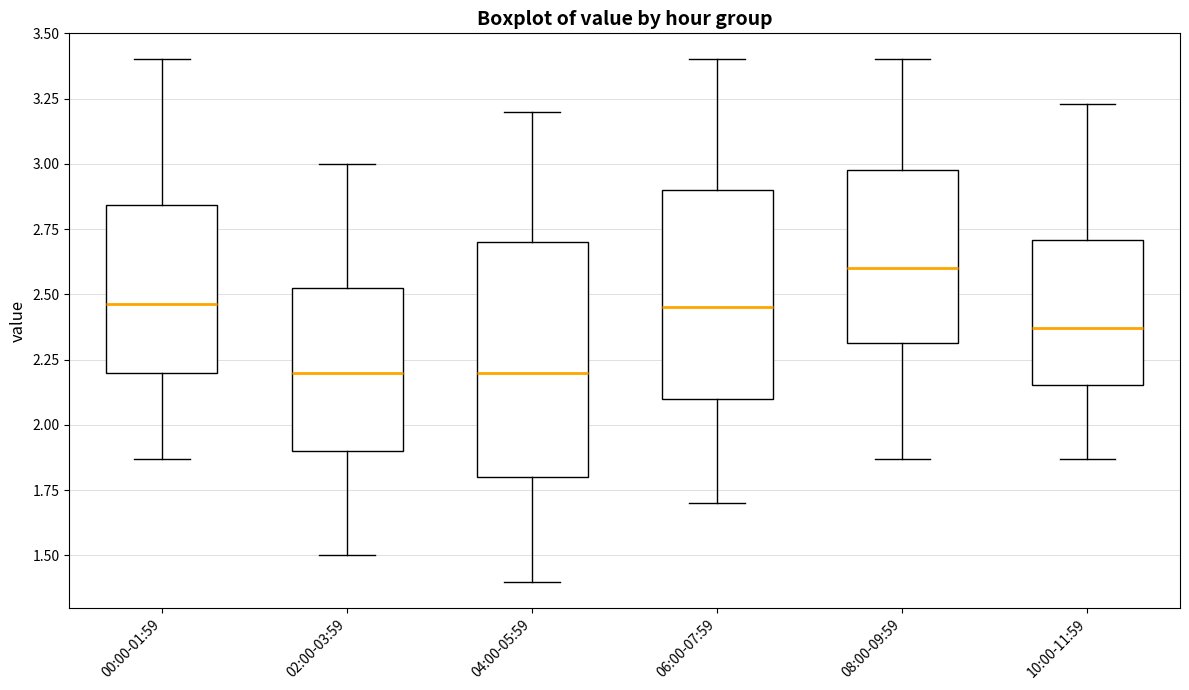

Which box's median line is the highest?

08:00-09:59